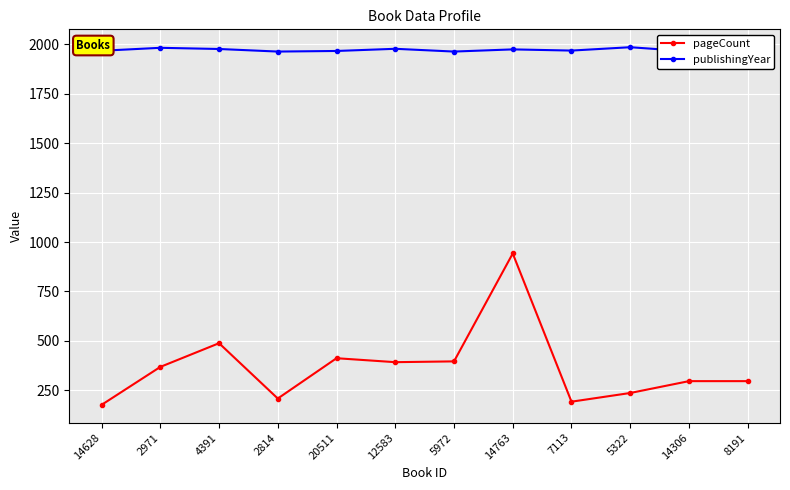

What is the difference between the maximum and minimum values in the pageCount series?

766